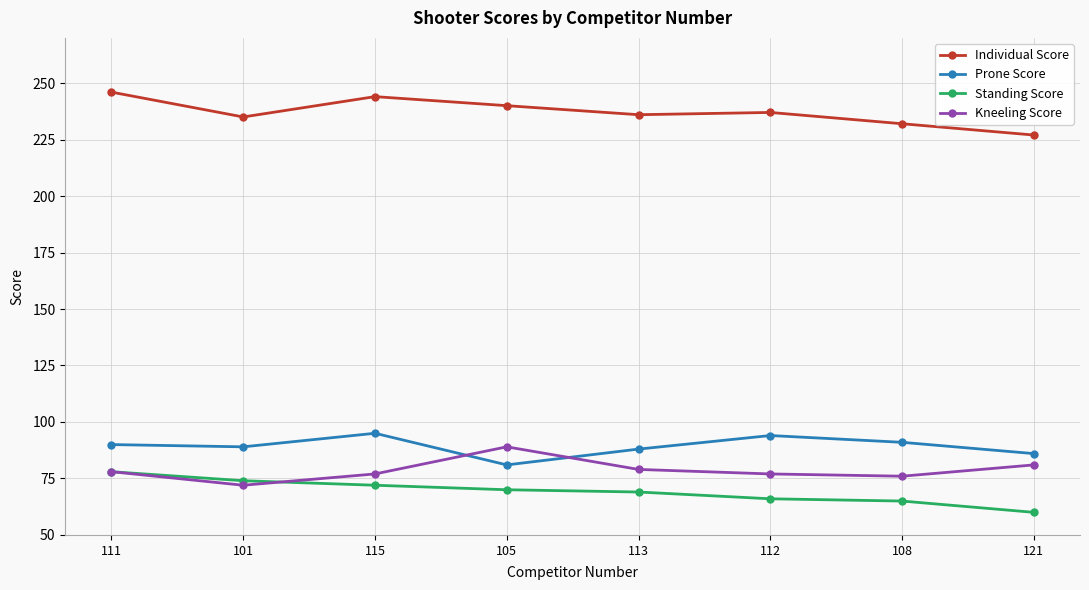

True or false: Individual Score and Standing Score cross at least once.

False